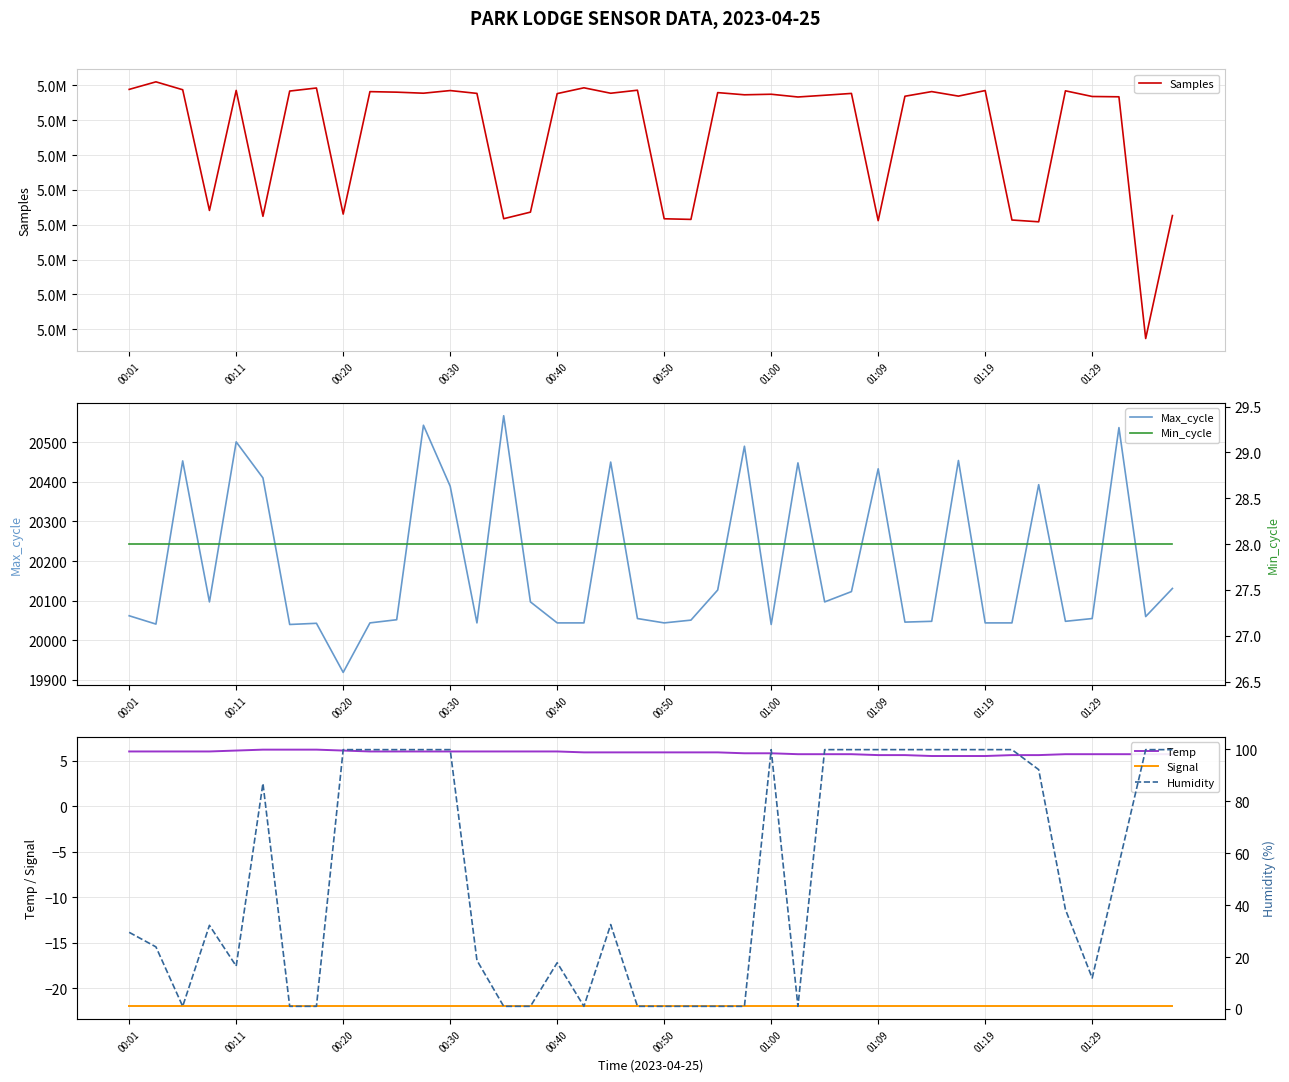

At how many categories does at least one series exceed 3528811?

40